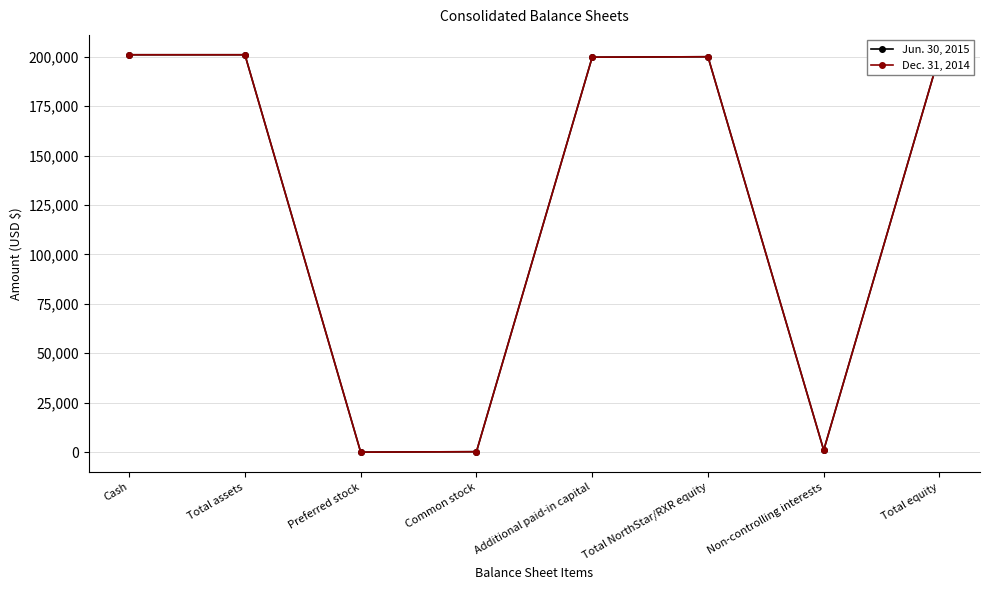

What is the label of the 3rd point from the left?

Preferred stock